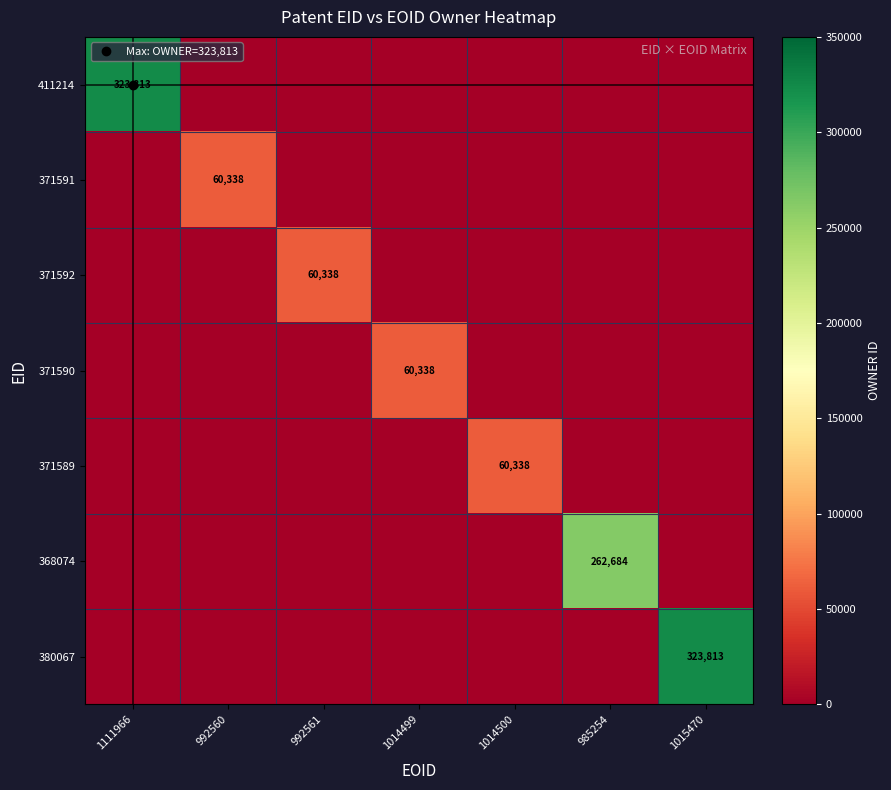

Which series has the widest spread of values?

411214